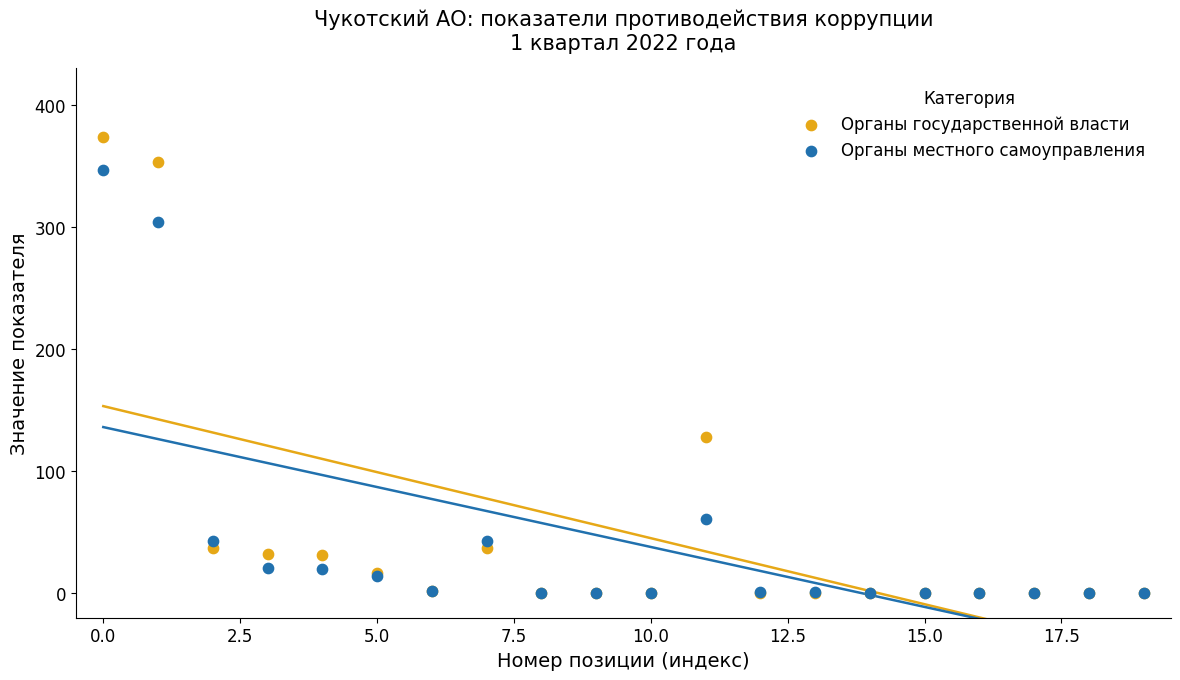

In the Органы государственной власти series, what Y value is closest to 187?

128